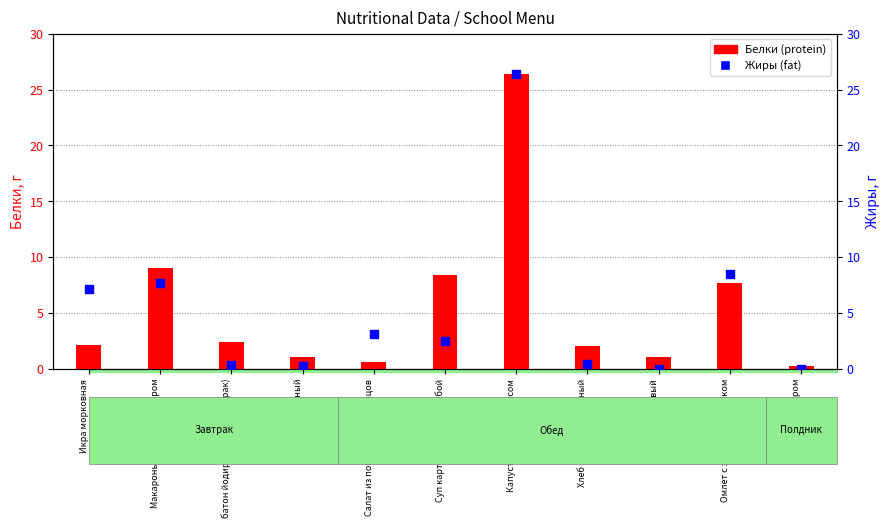

What are all the series names shown in the legend?

Белки (protein), Жиры (fat)